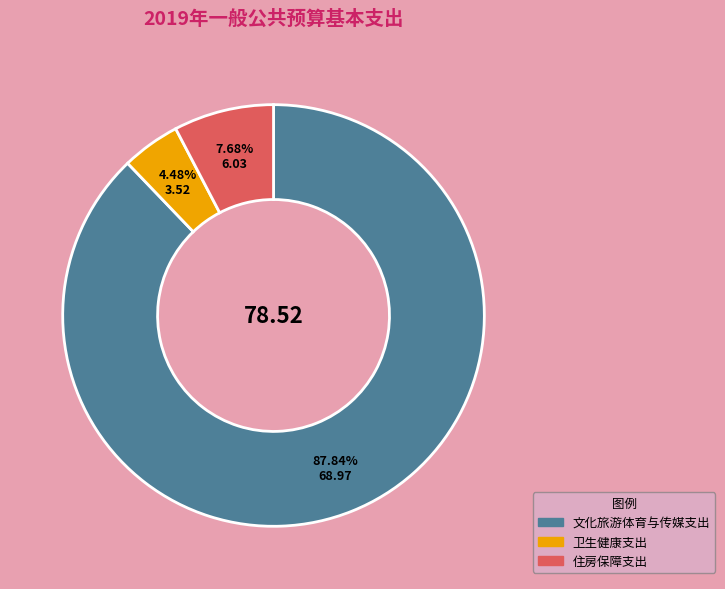

What is the ratio of the value at 文化旅游体育与传媒支出 to the value at 卫生健康支出?

19.6